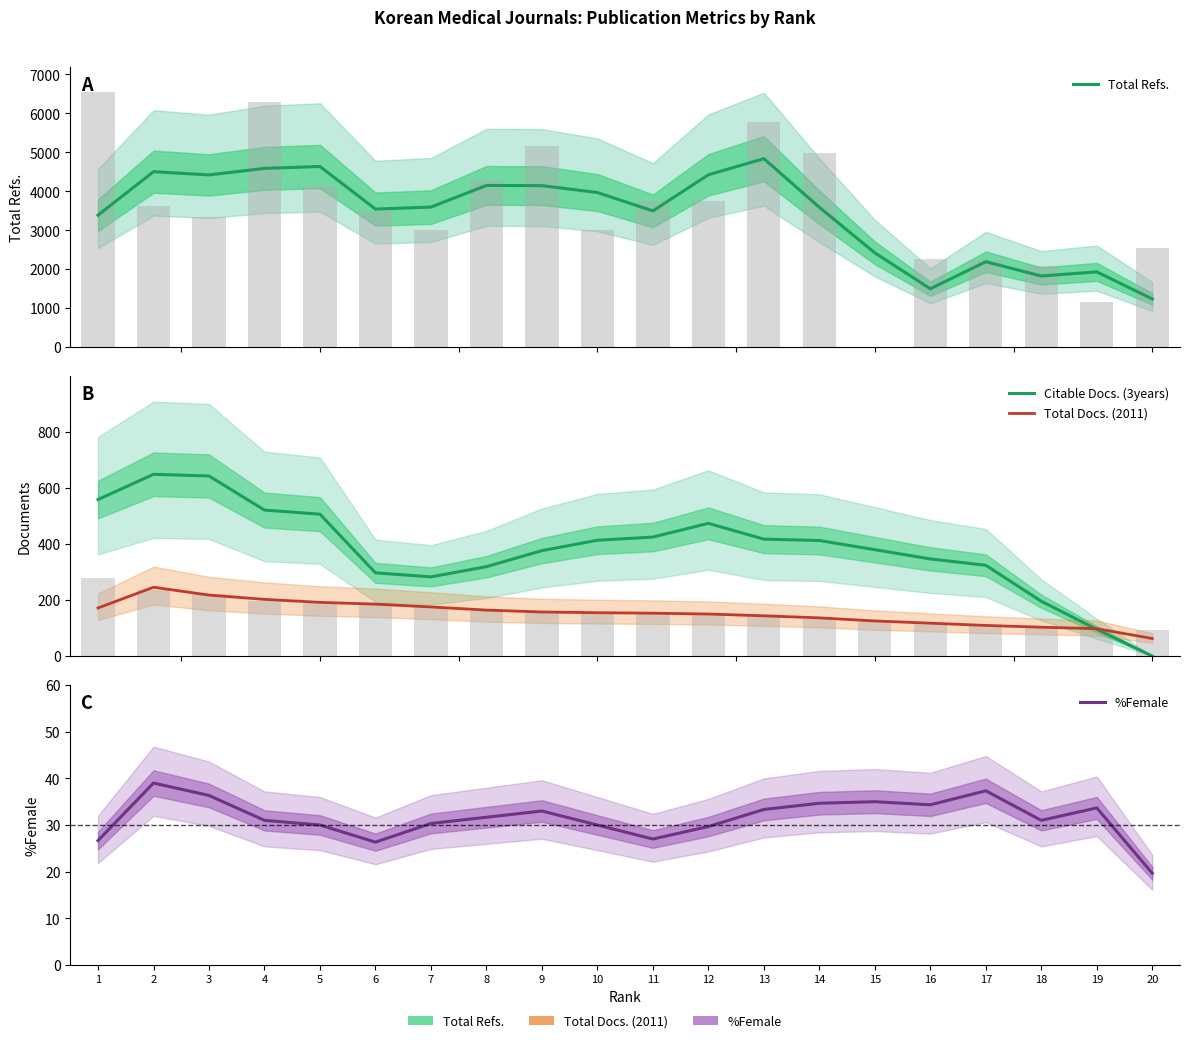

Reading left to right, list all the values displayed in this chart.

Total Refs.: 3388.0	4503.3	4420.3	4588.7	4636.7	3543.7	3595.0	4151.0	4145.7	3968.3	3497.3	4423.7	4837.7	3589.3	2420.7	1498.7	2192.3	1826.3	1931.7	1238.0
Citable Docs. (3years): 558.7	648.7	642.7	521.0	506.3	297.0	282.7	319.0	376.3	413.3	424.7	473.7	417.3	412.3	379.7	346.7	324.0	195.7	95.3	0.0
Total Docs. (2011): 171.7	245.7	217.7	202.3	191.7	185.3	175.3	164.0	157.3	154.7	153.0	150.0	143.7	136.3	125.3	117.3	109.3	103.0	97.7	62.7
%Female: 26.7	39.0	36.3	31.0	30.0	26.3	30.3	31.7	33.0	30.0	27.0	29.7	33.3	34.7	35.0	34.3	37.3	31.0	33.7	19.7